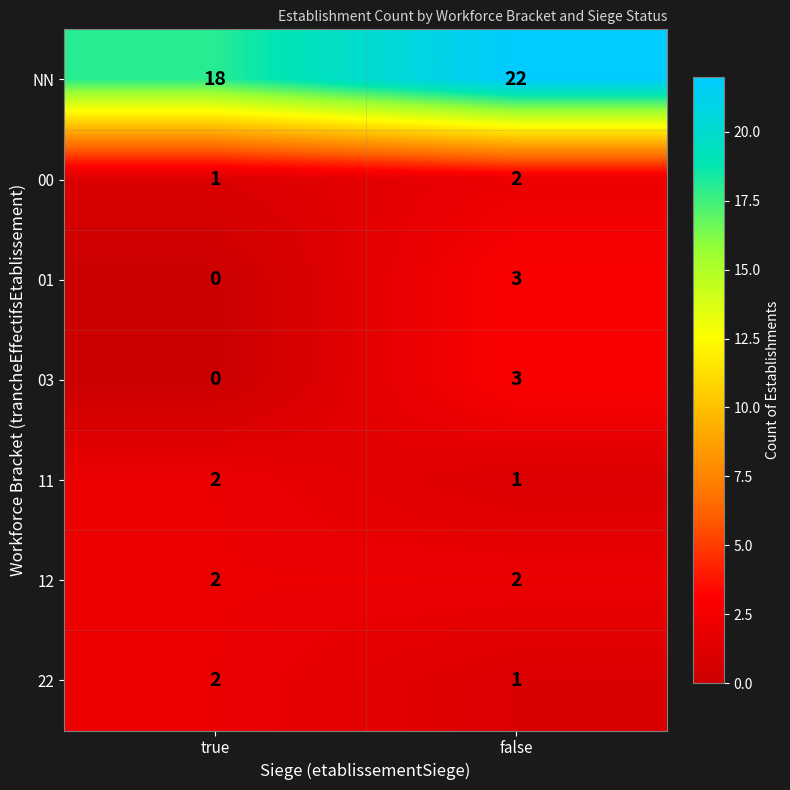

At which category is the sum across all series the highest?

false